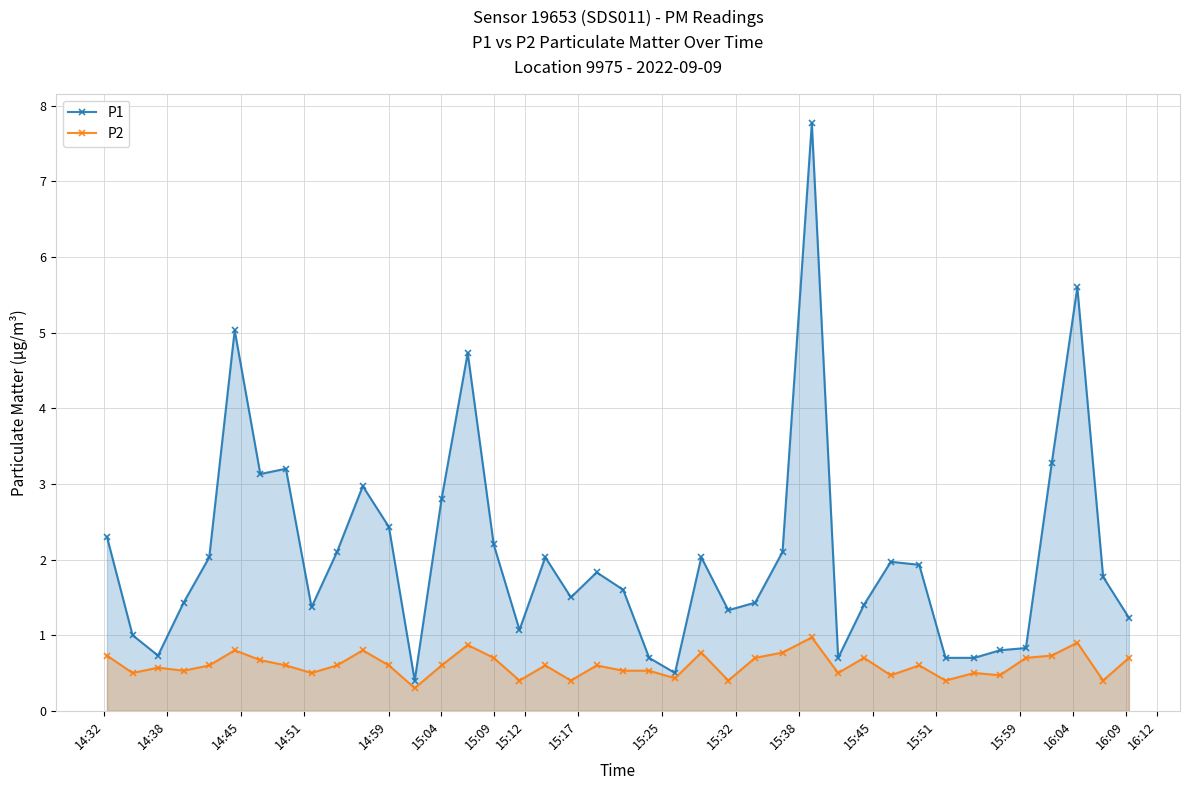

At how many categories does at least one series exceed 2?

17